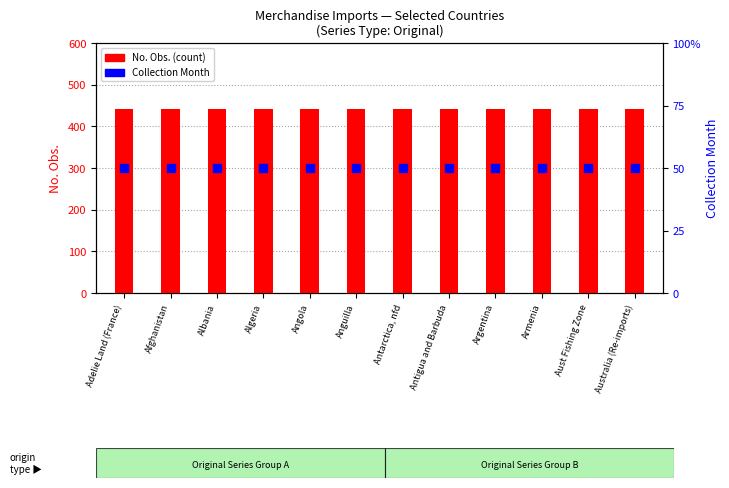

Which series contains the lowest Y value?

Collection Month